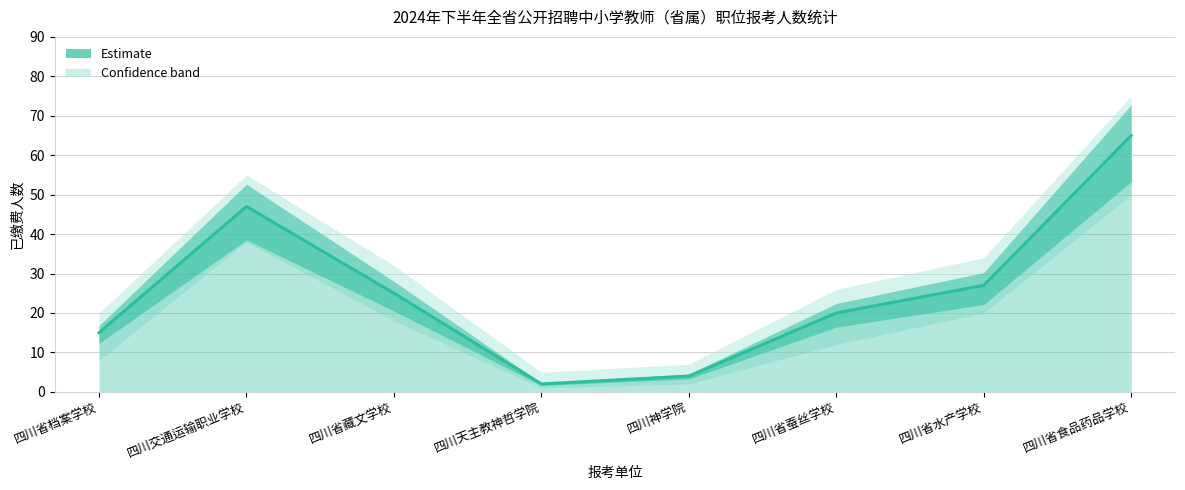

What is the label of the 4th point from the right?

四川神学院